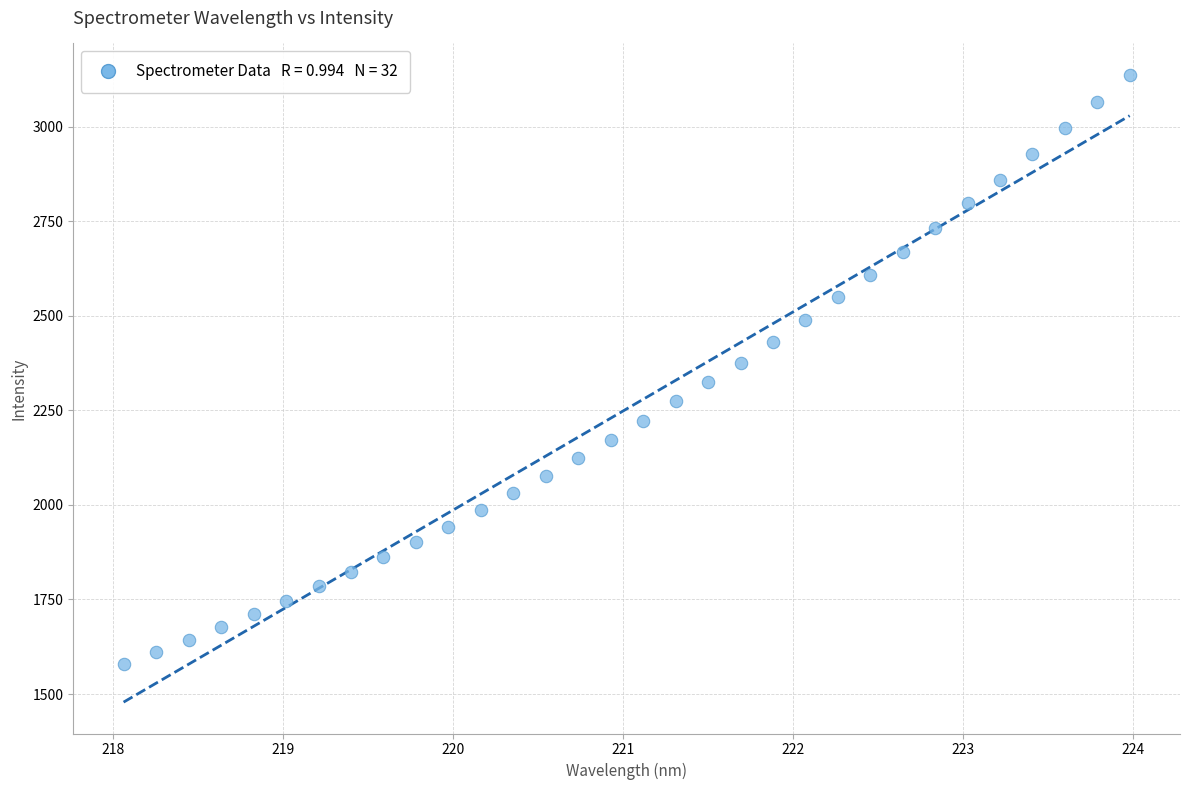

What is the range of X values (max minus min)?

5.9